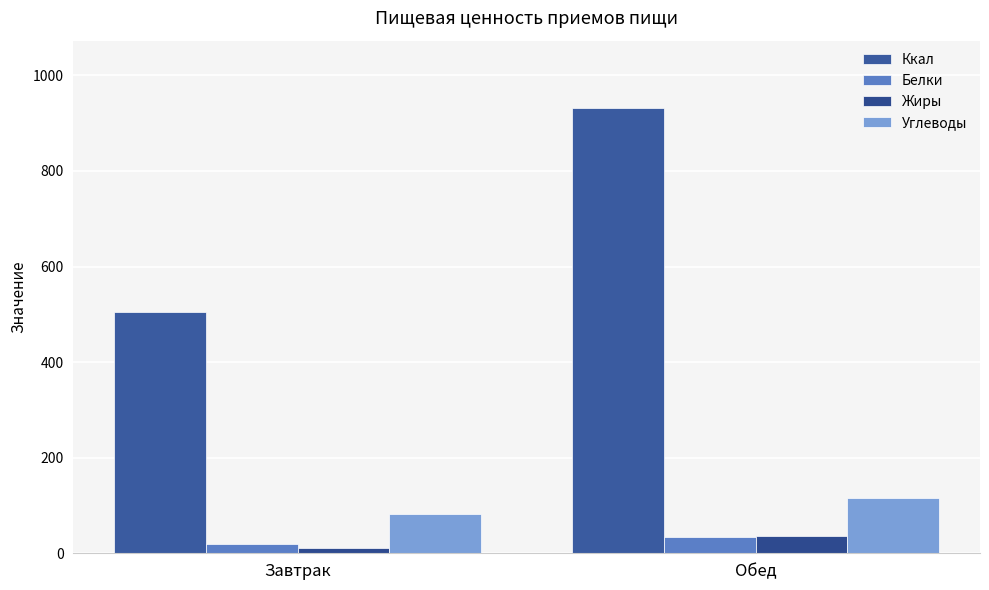

Where does the Белки series first go above 33?

Обед